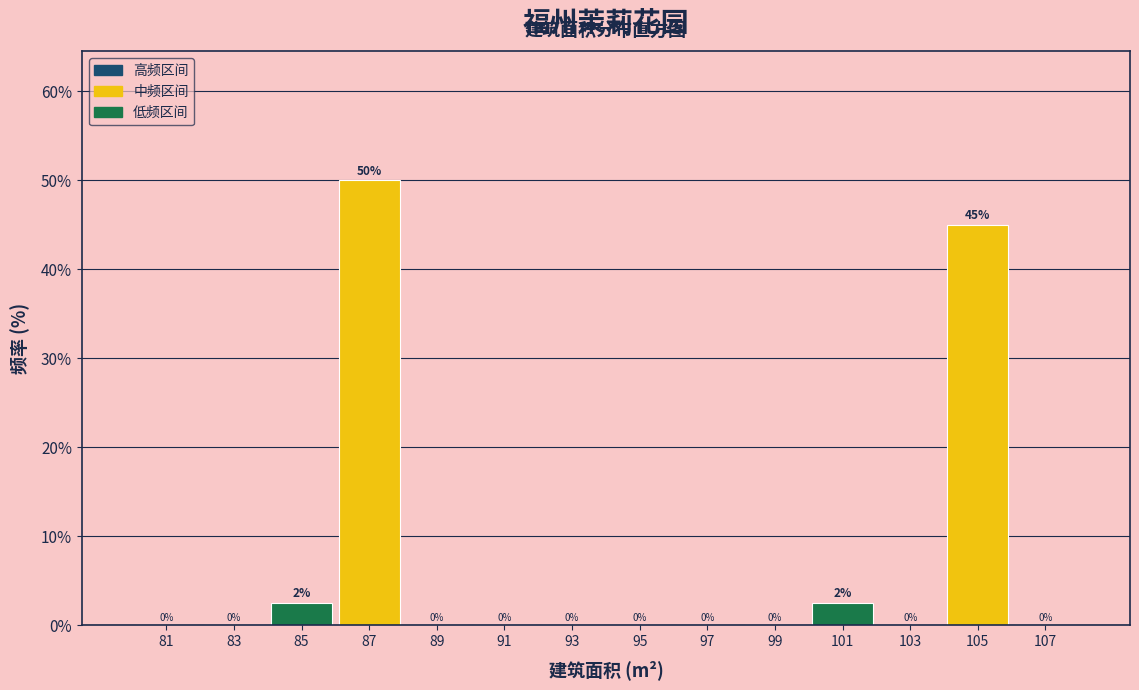

Over which range of the x-axis is the bar tallest?

86 to 88